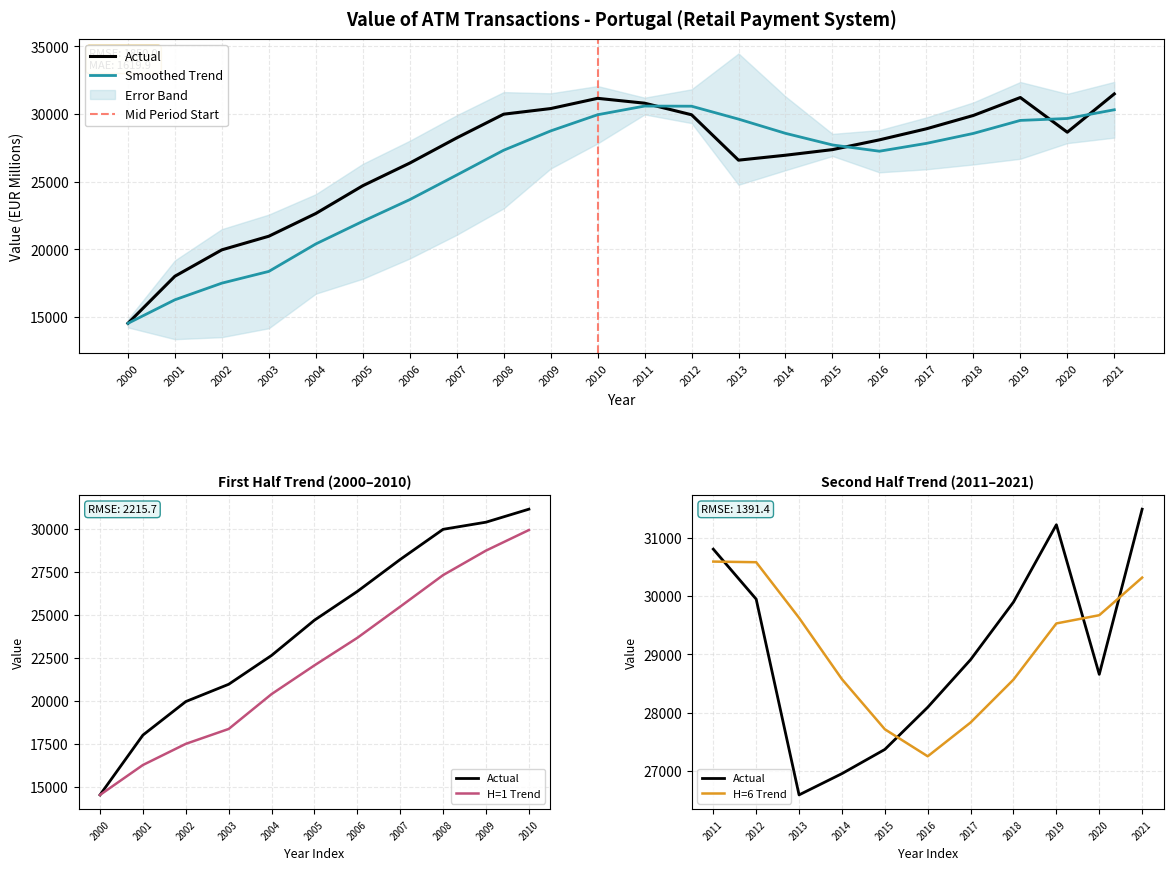

At which label is the value closest to 23010?

2004